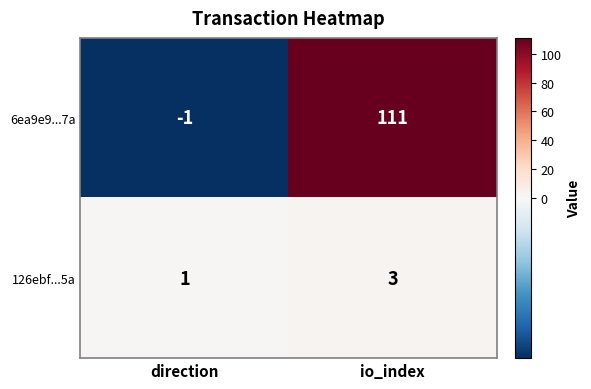

At which category is the sum across all series the highest?

io_index